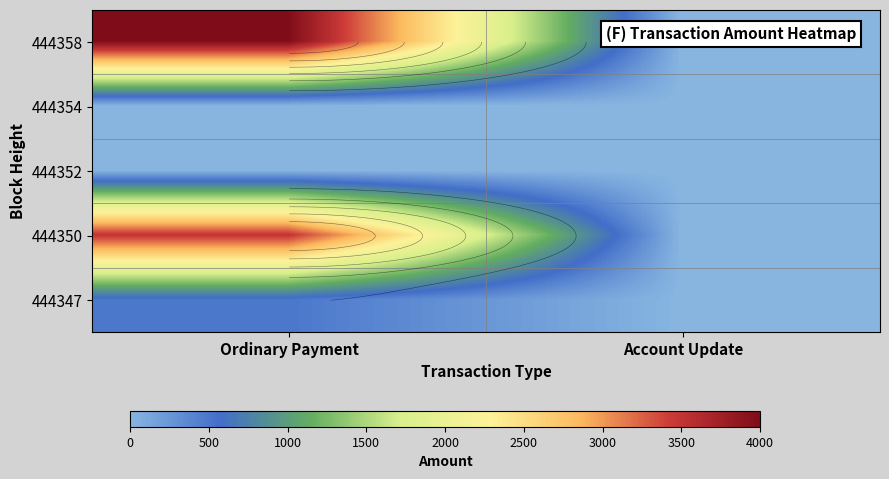

Which series has the largest range (max minus min)?

444358